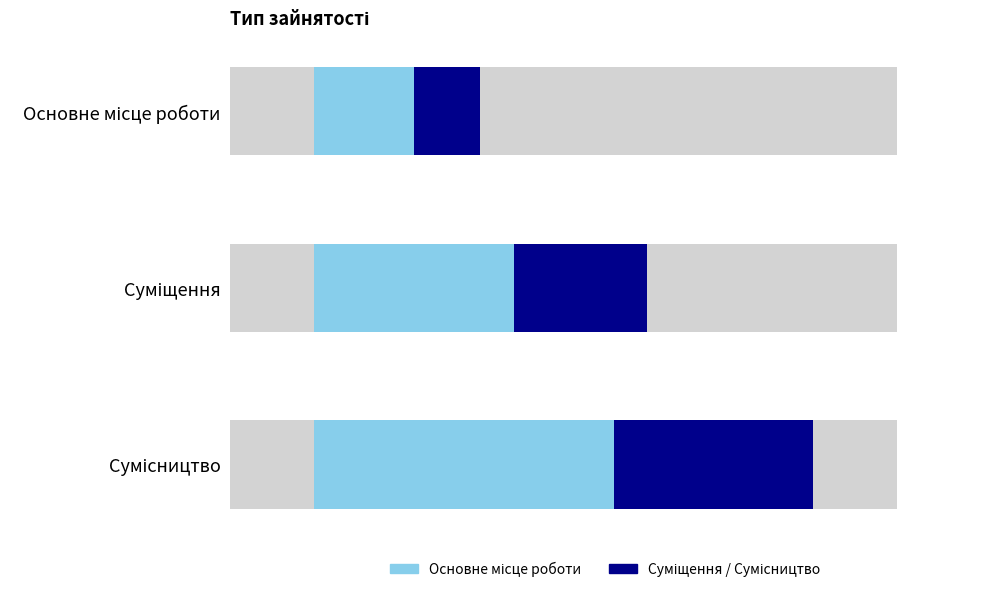

At which category does the chart reach its minimum across all series?

Основне місце роботи